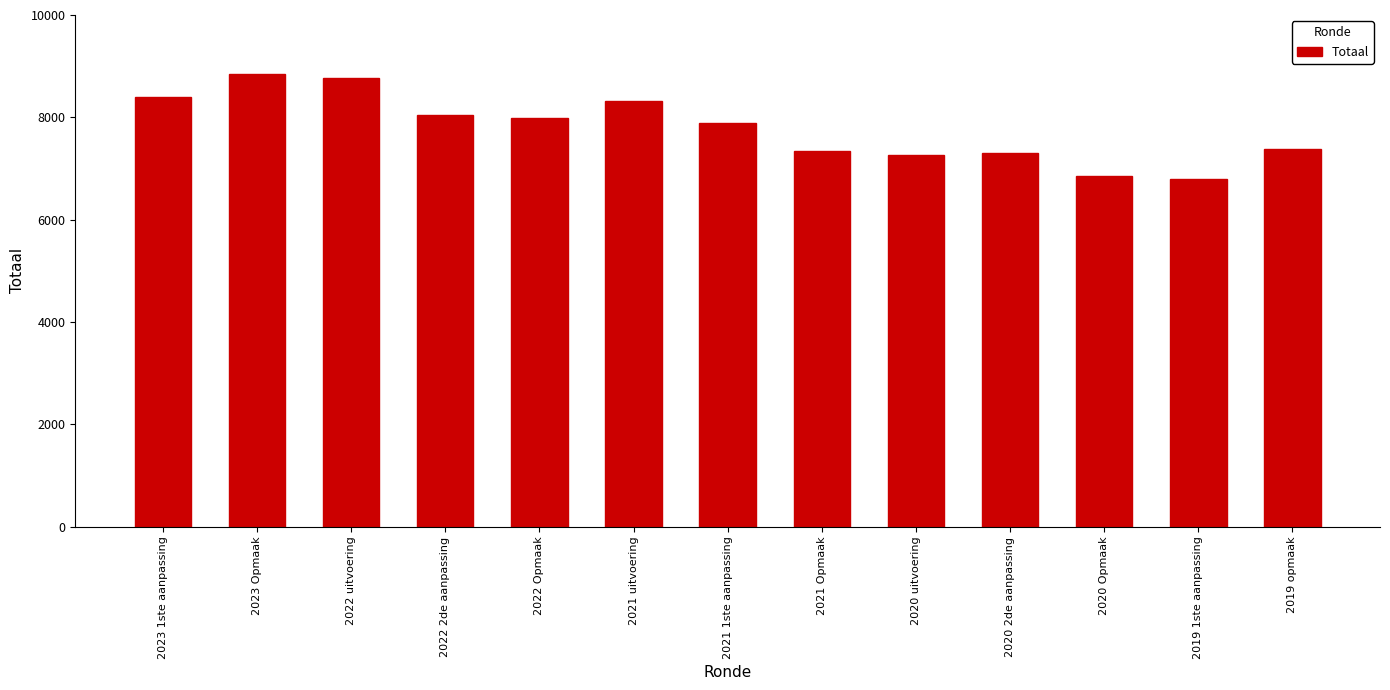

What is the change in value from 2021 1ste aanpassing to 2020 2de aanpassing?

-569